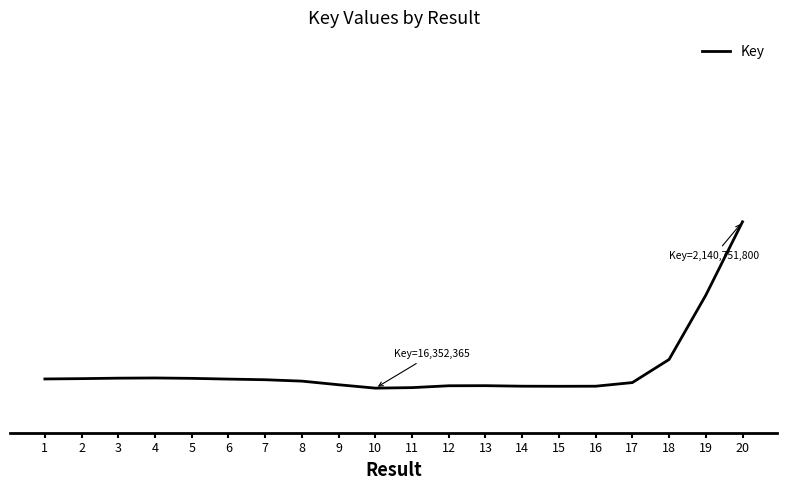

What is the difference between the maximum and minimum values?

0.5